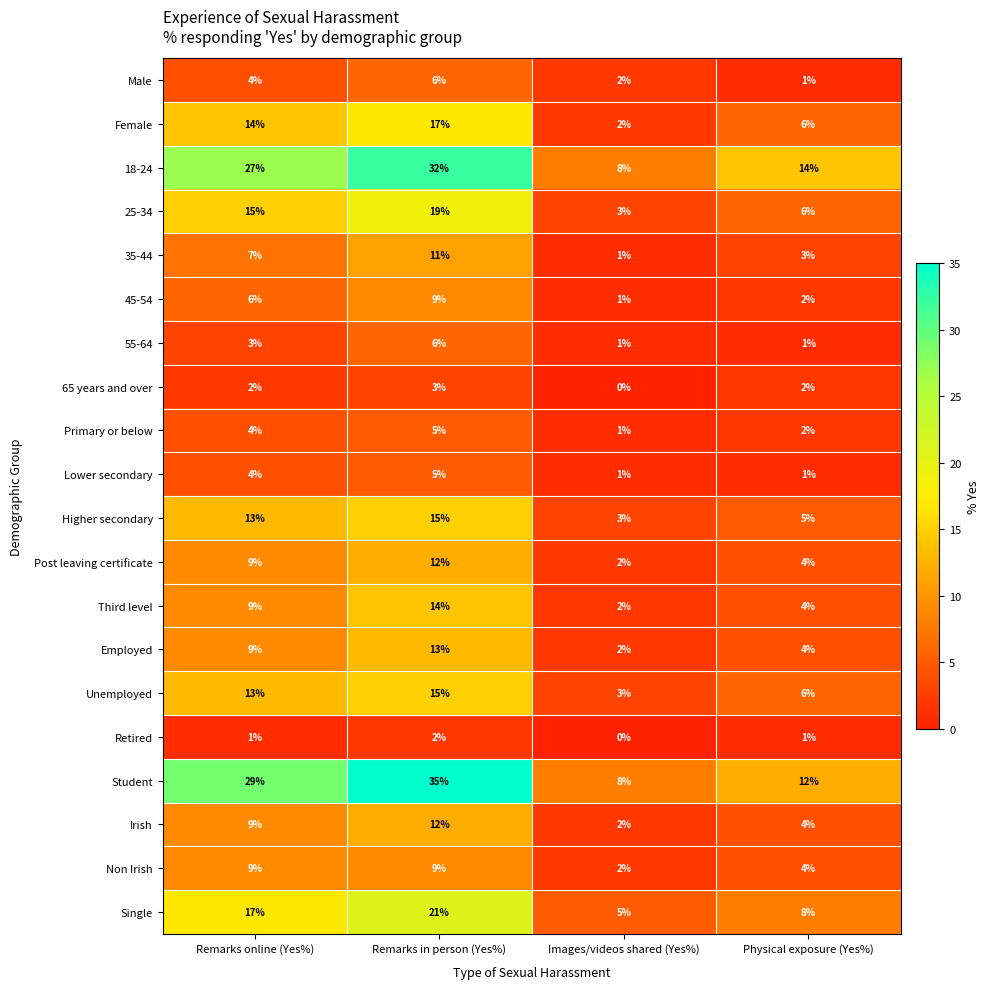

Between Remarks in person (Yes%) and Physical exposure (Yes%), which series saw the biggest shift?

Student